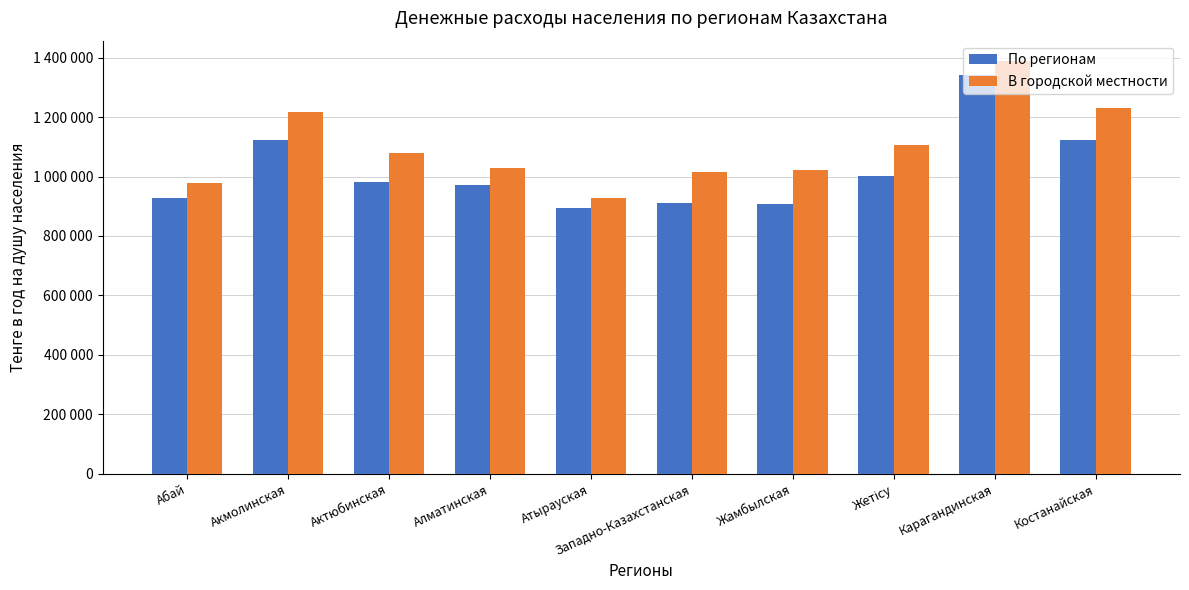

List the series in order of their peak value, highest first.

В городской местности, По регионам